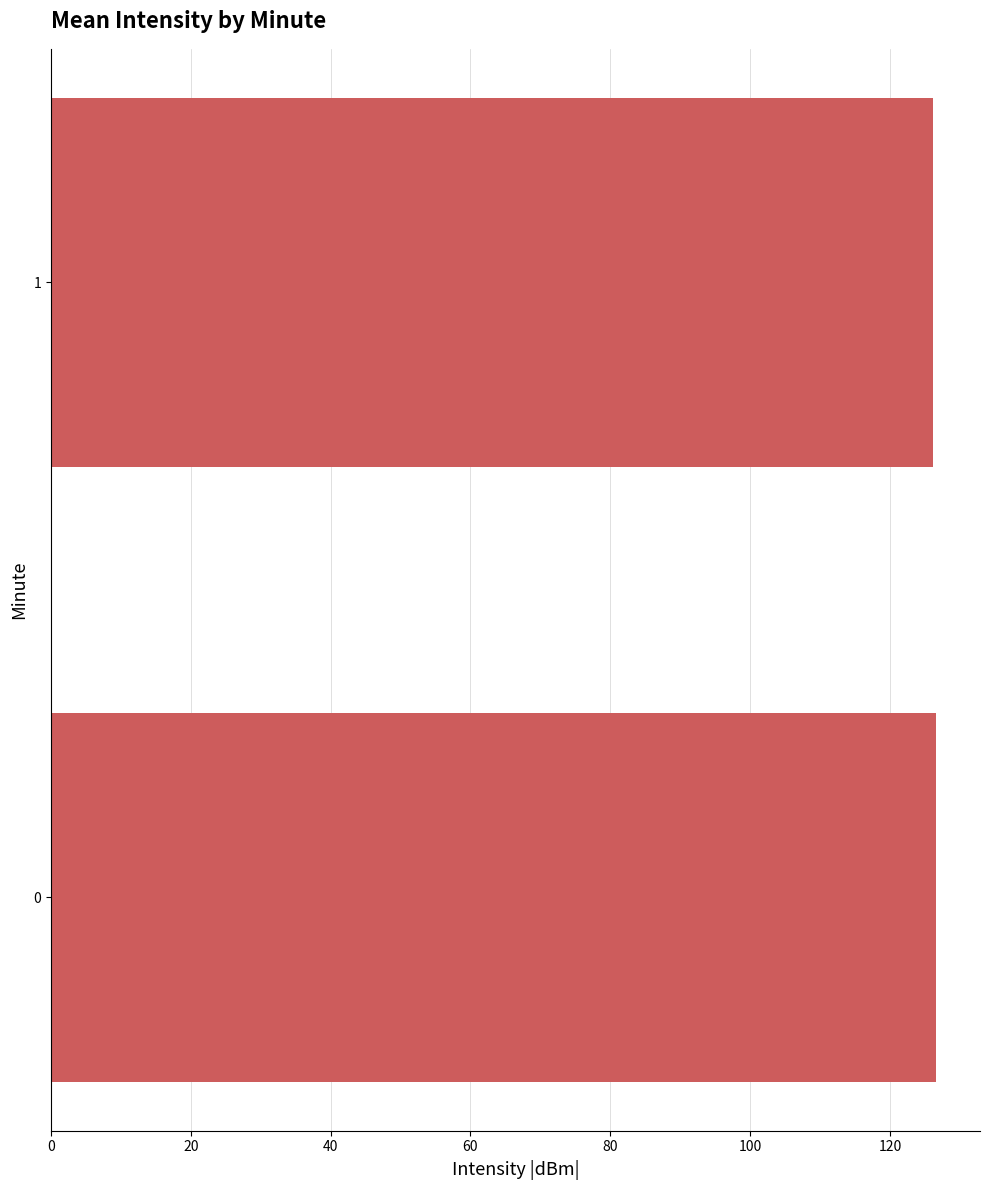

Is it true that the value at 0 is 166.9?

False